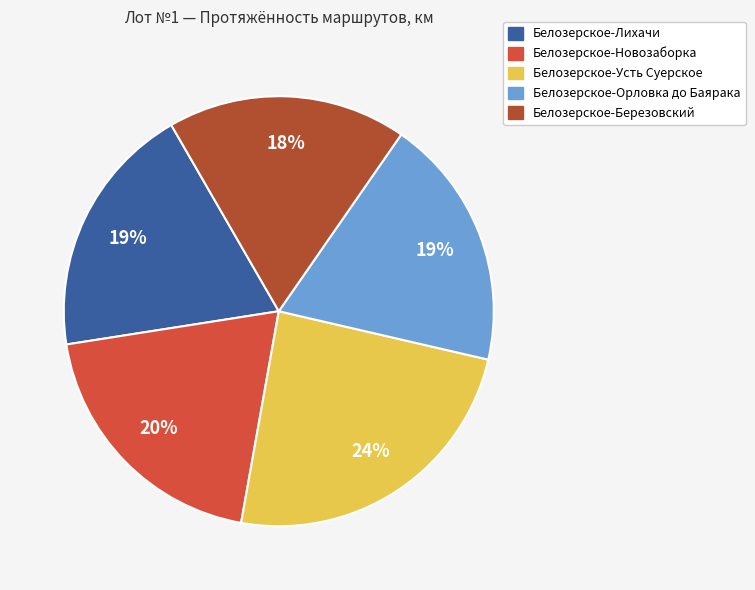

Is there any slice that represents more than half of the pie?

No